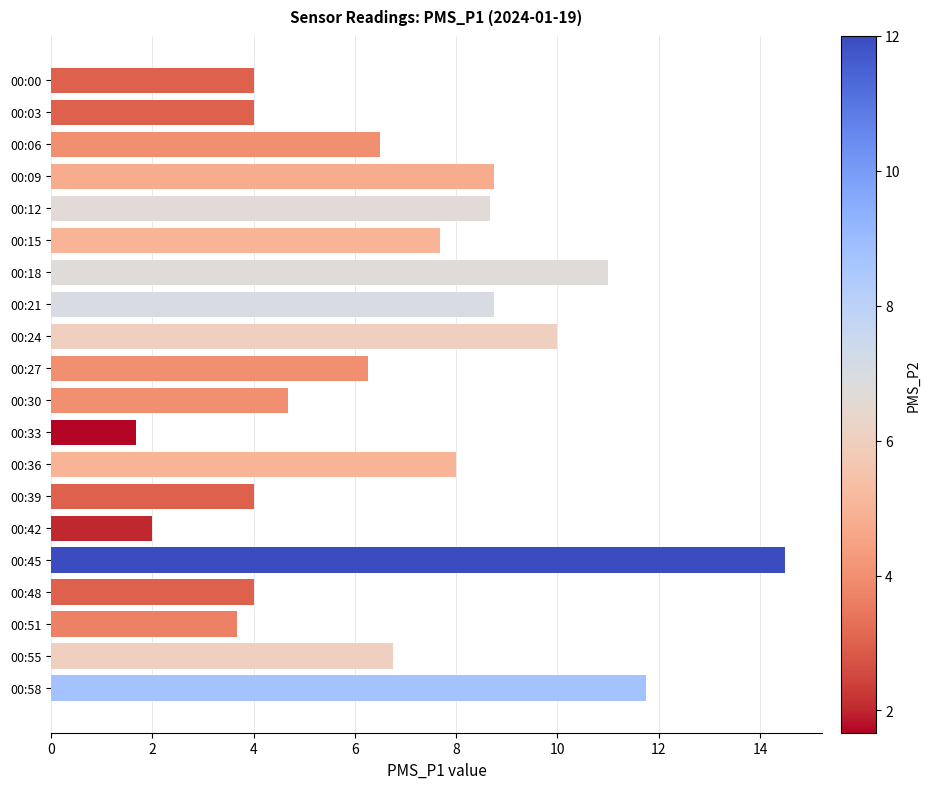

Which label corresponds to the largest value in the chart?

00:45